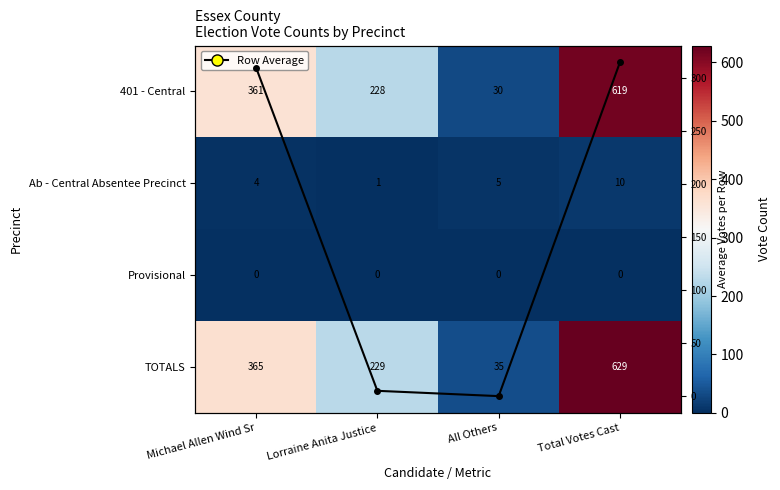

Which series has the largest total across all categories?

TOTALS